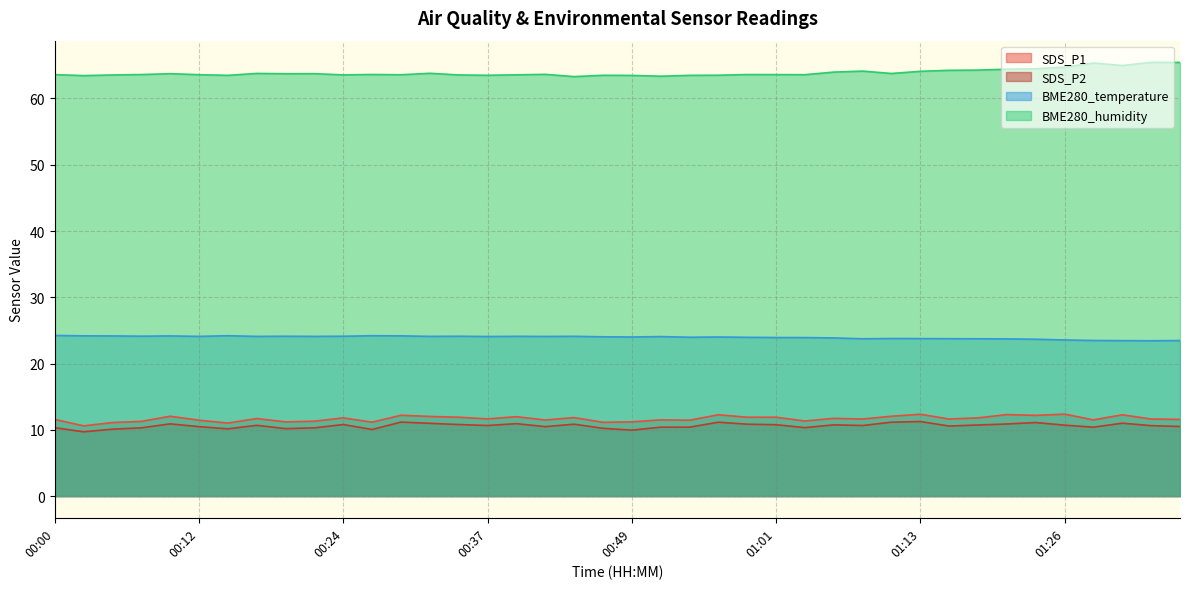

How many lines are shown in the chart?

4